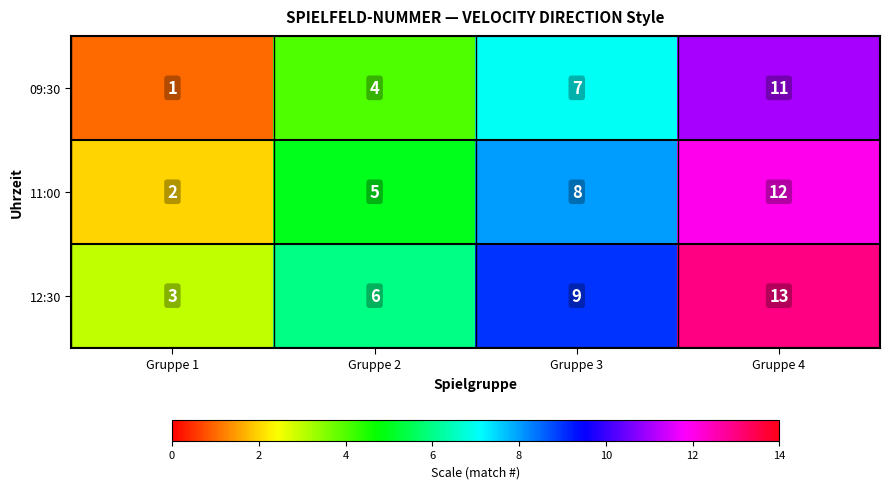

At Gruppe 4, list the series in order from largest to smallest.

12:30, 11:00, 09:30